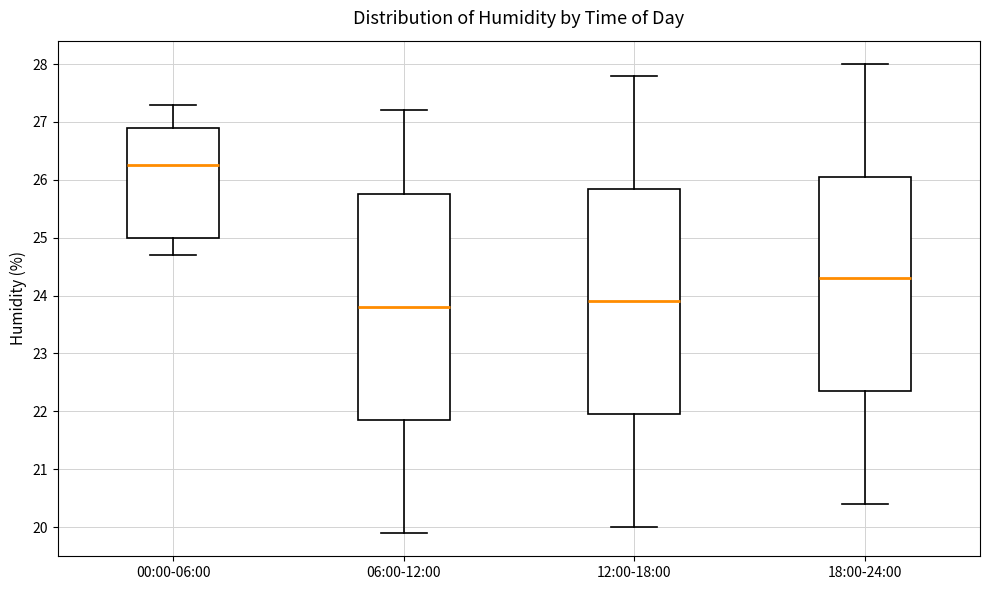

Reading left to right, transcribe this box plot: for each box, give where its median line is, the range the box spans, and where its two whiskers end, as read against the y-axis. The values are not printed on the chart, so give them approximately, as read against the axis.

00:00-06:00: median 26.3, box 25.0 to 26.9, whiskers 24.7 to 27.3
06:00-12:00: median 23.8, box 21.9 to 25.8, whiskers 19.9 to 27.2
12:00-18:00: median 23.9, box 22.0 to 25.9, whiskers 20.0 to 27.8
18:00-24:00: median 24.3, box 22.4 to 26.1, whiskers 20.4 to 28.0